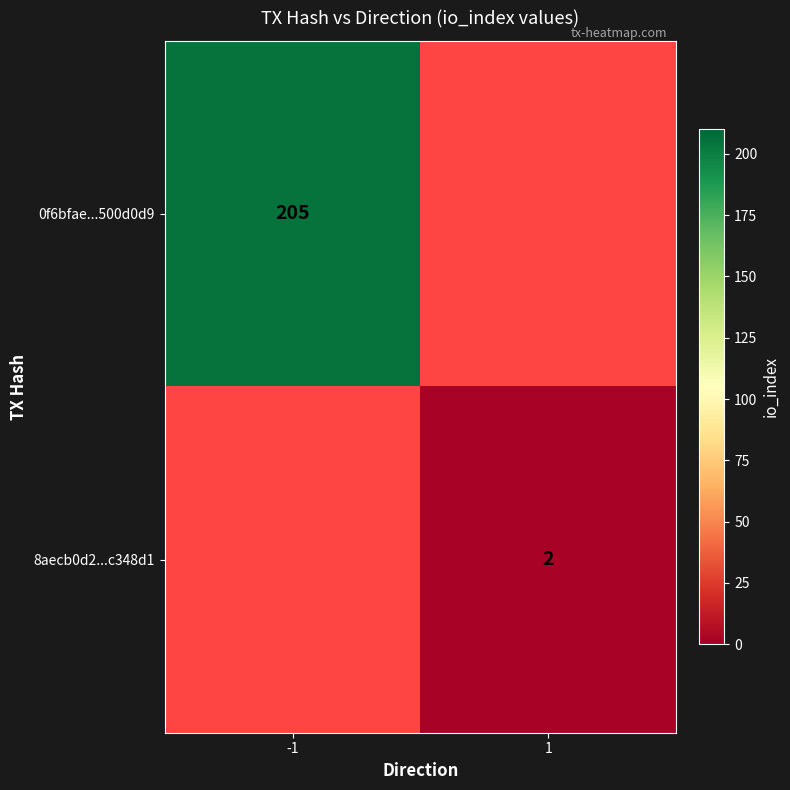

Is the value of 0f6bfae...500d0d9 at -1 greater than the value of 8aecb0d2...c348d1 at 1?

Yes